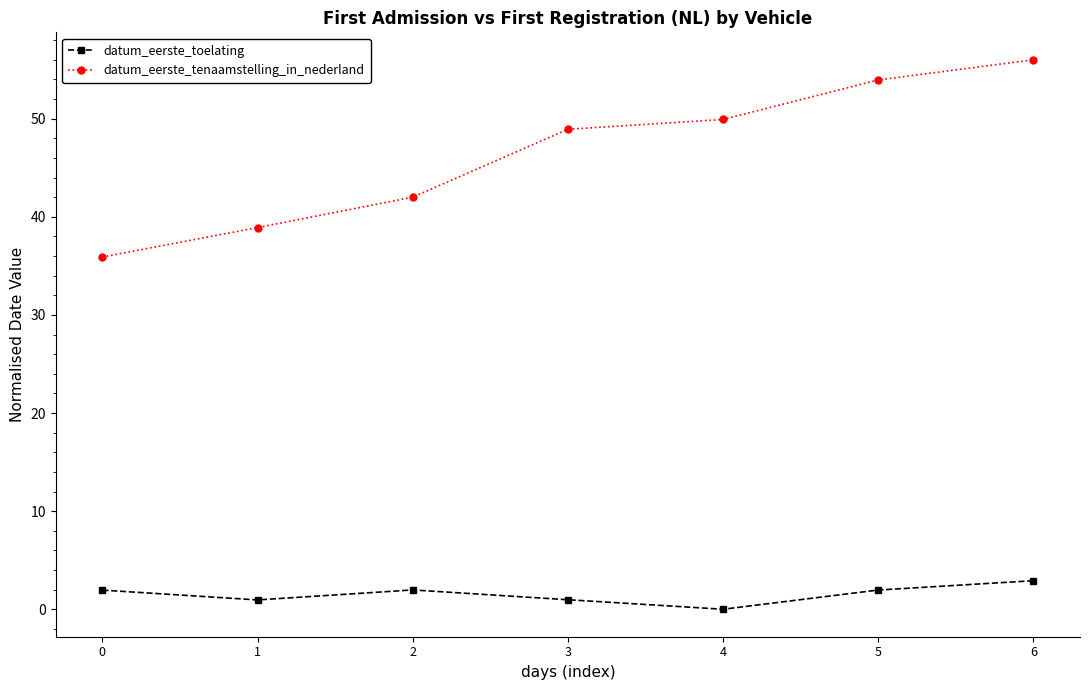

At 2, list the series in order from largest to smallest.

datum_eerste_tenaamstelling_in_nederland, datum_eerste_toelating